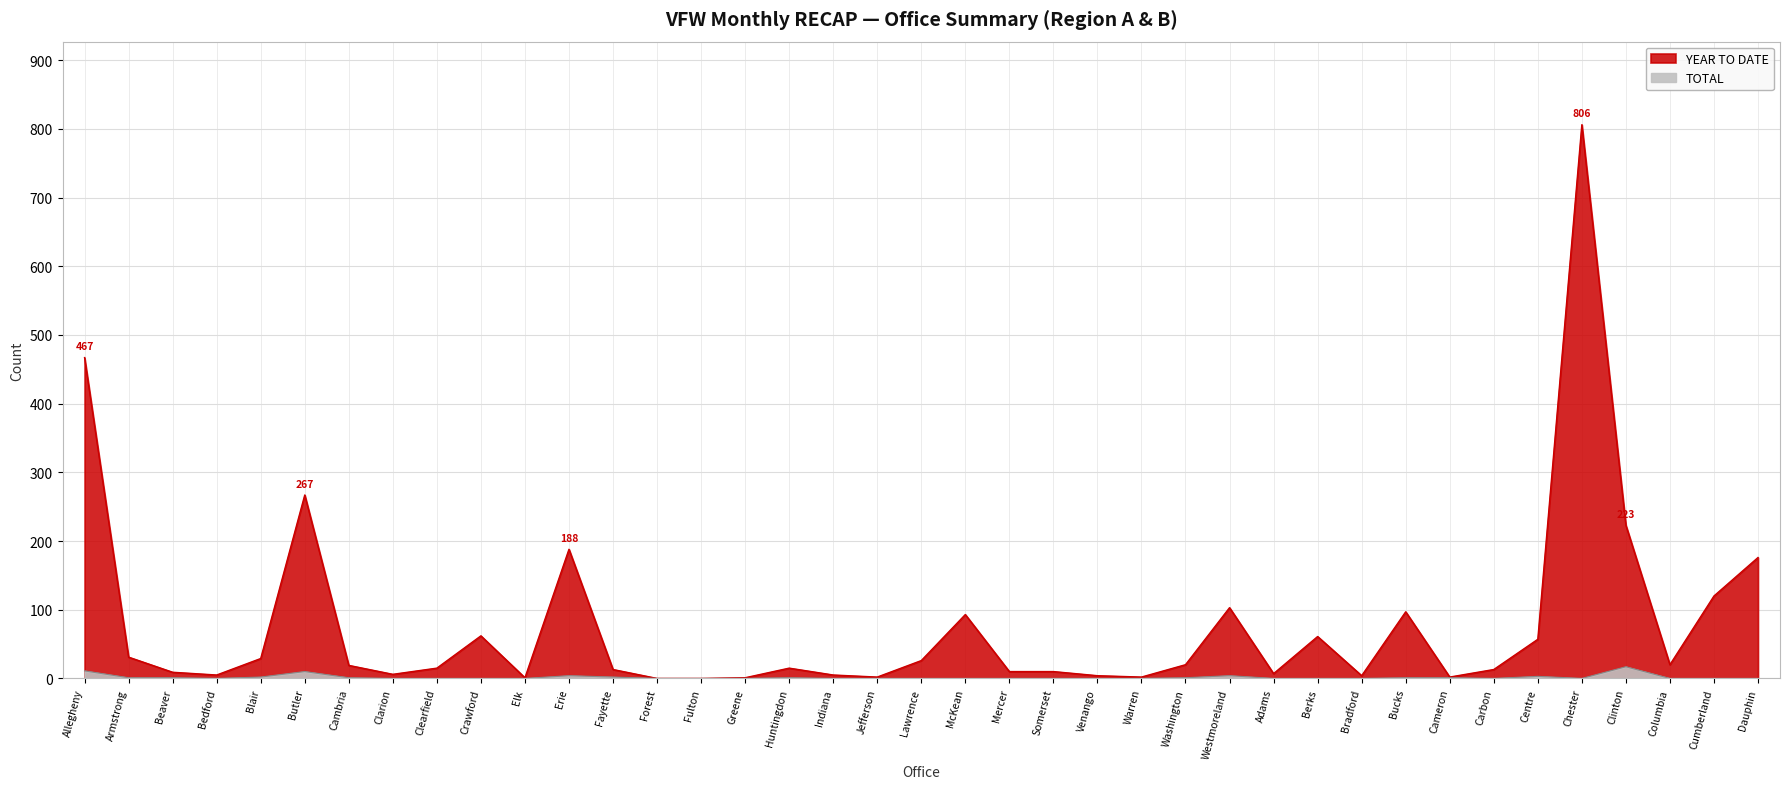

What is the maximum value for TOTAL?

17